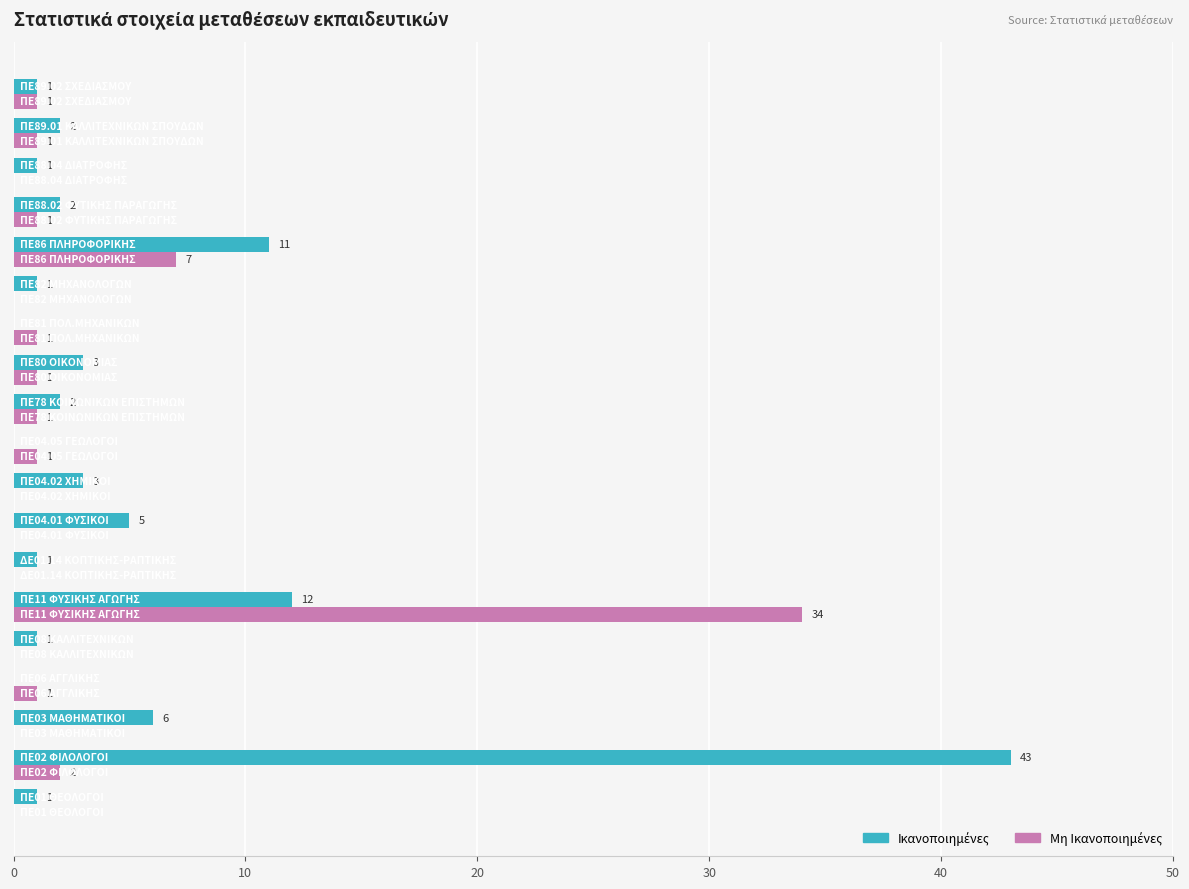

What is the maximum value shown in the chart?

43